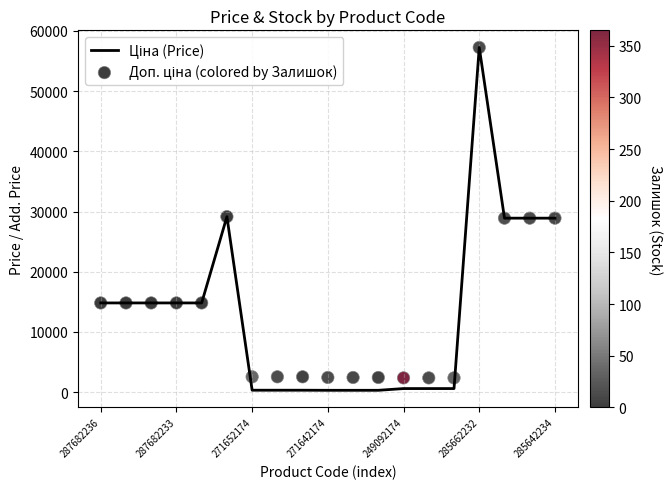

What is the total value across all series at 287682233?

29635.2